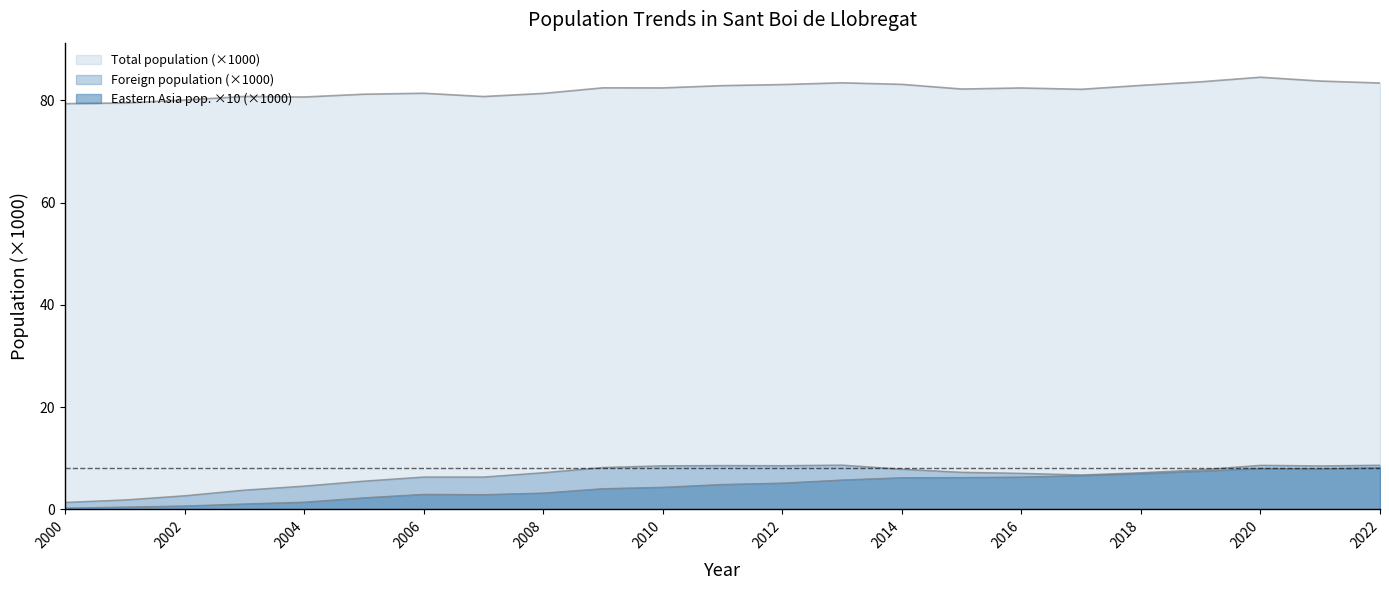

Rank the series at 2007 from highest to lowest value.

Total population, Foreign population, Eastern Asia pop.